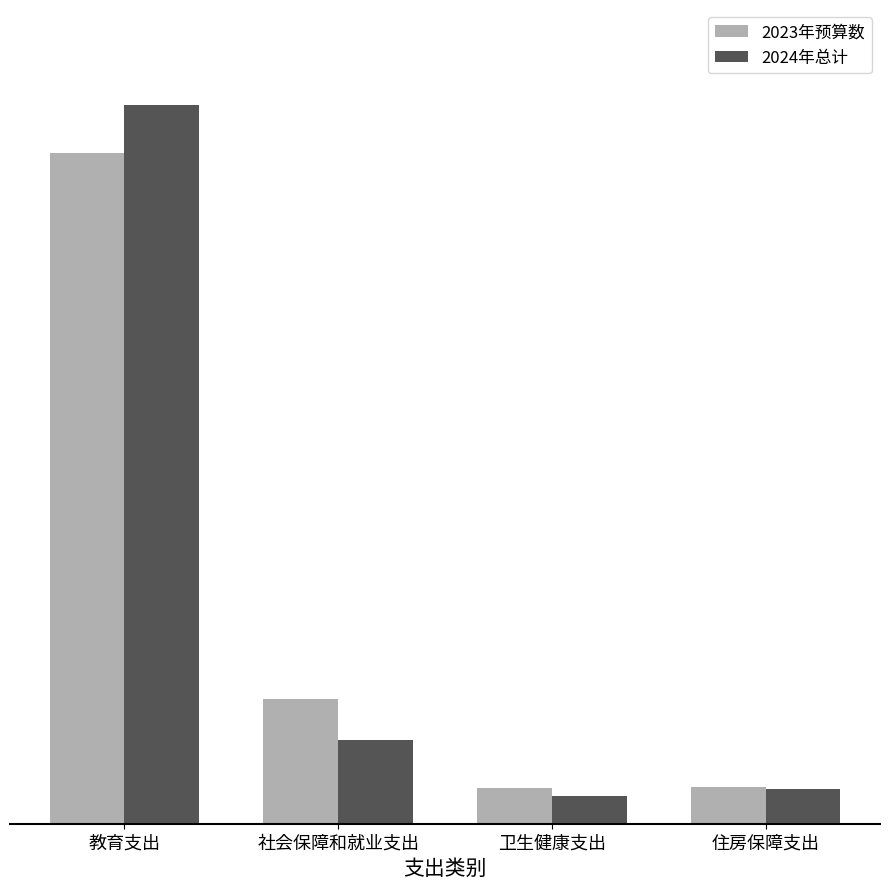

What is the label of the 3rd bar from the left?

卫生健康支出